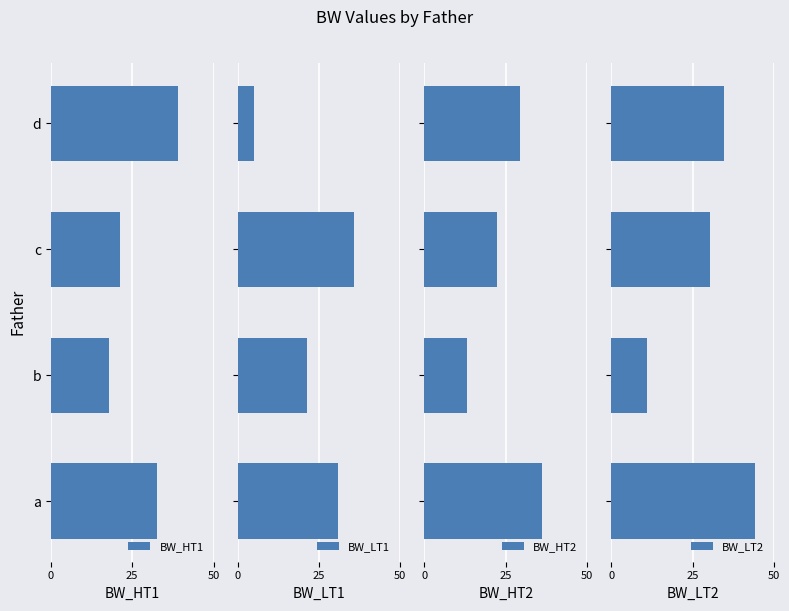

What is the maximum value shown in the chart?

44.2